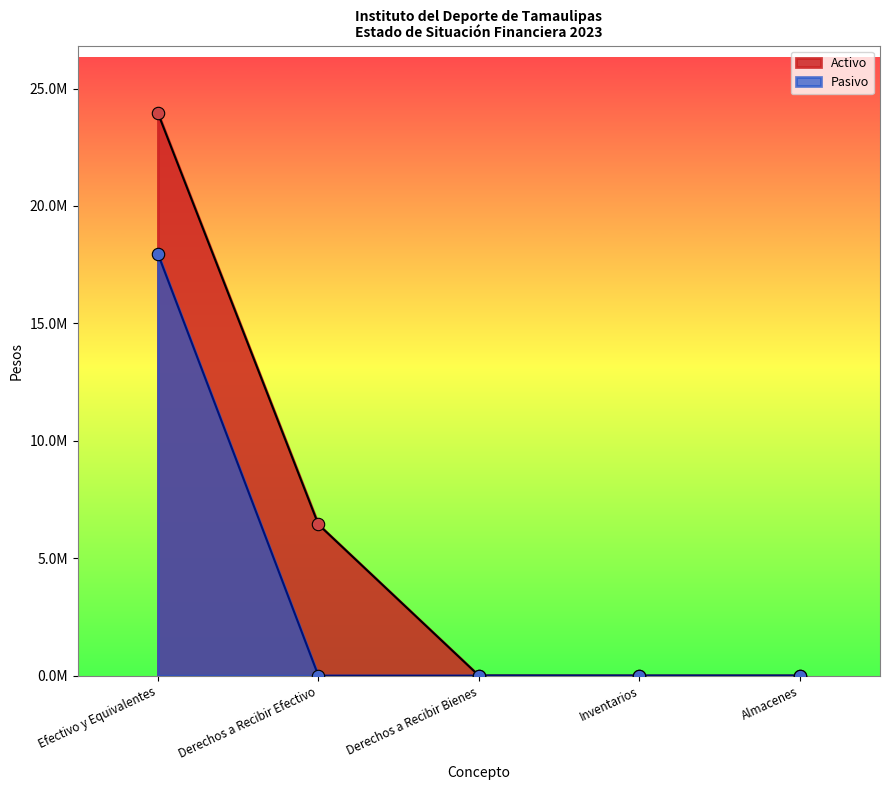

What is the total value across all series at Efectivo y Equivalentes?

41920006